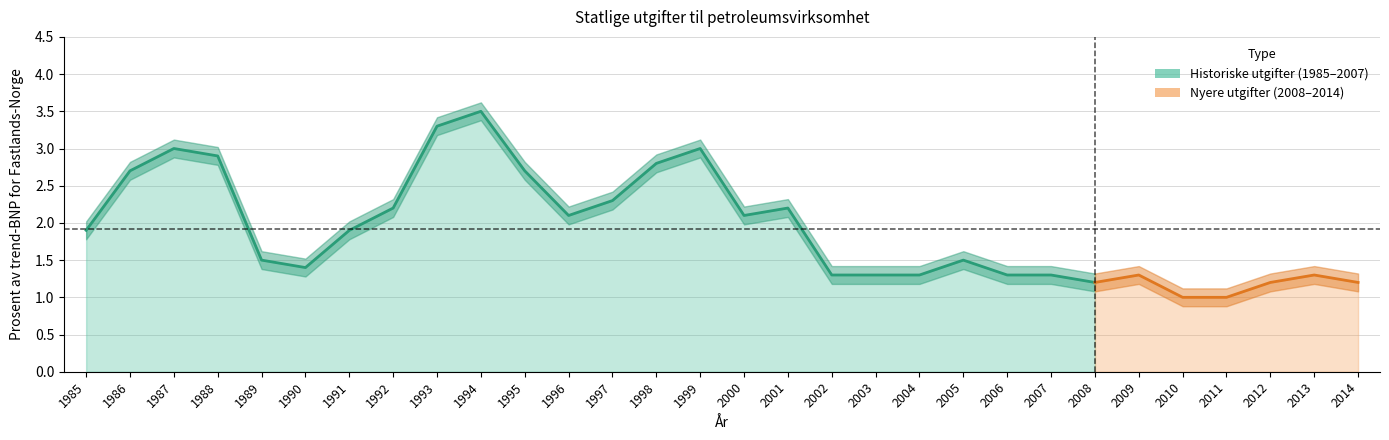

What is the sum of all values?

57.7